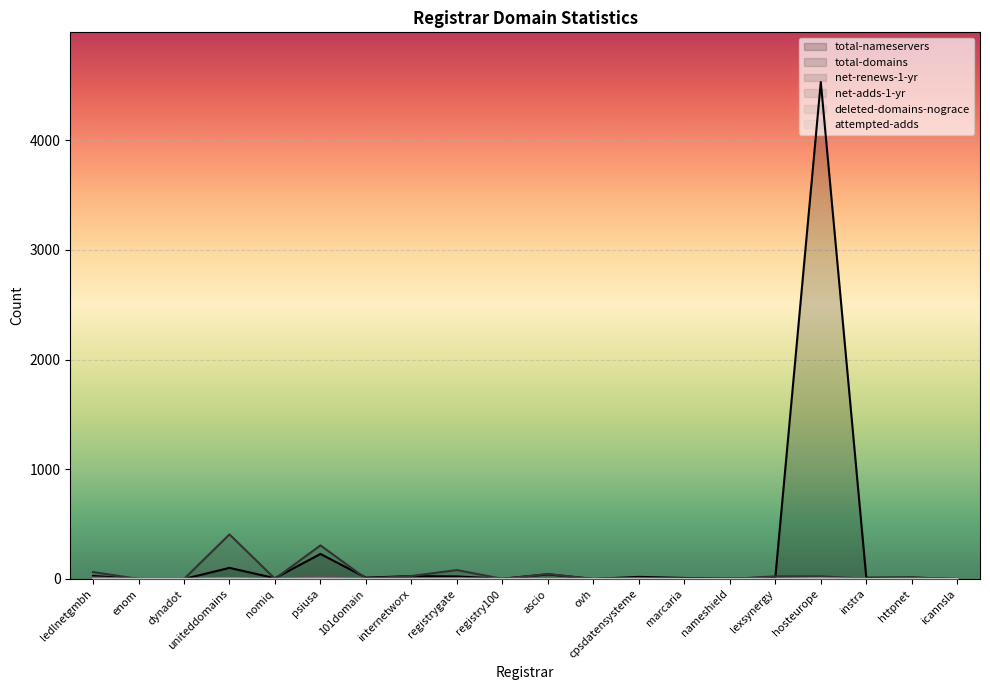

What is the highest value of the net-renews-1-yr series?

25